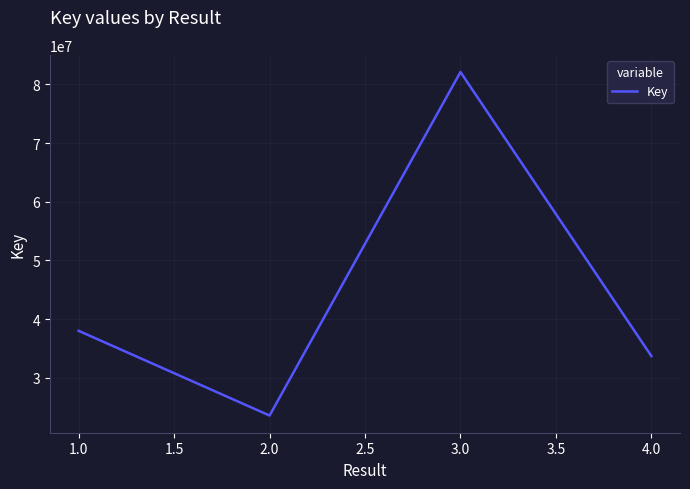

How many categories are shown in the chart?

4